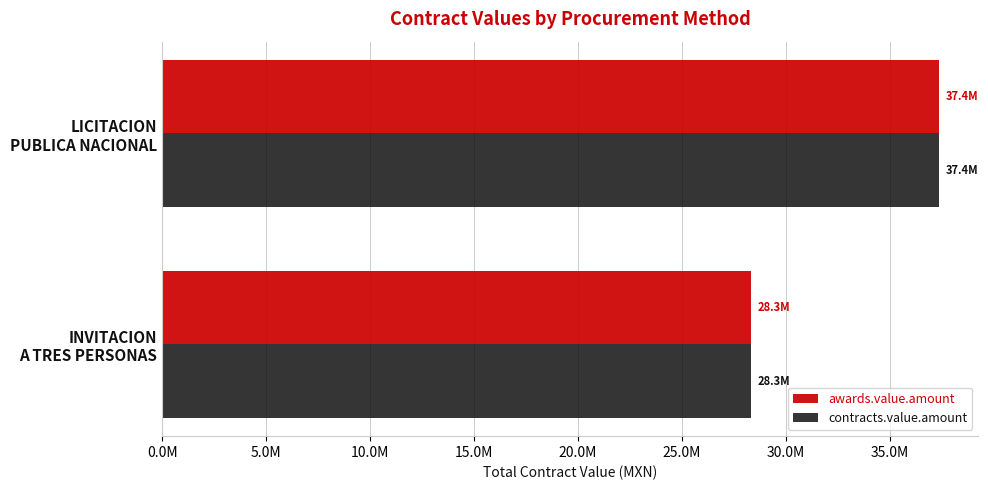

What is the difference between the maximum and minimum values in the awards.value.amount series?

9068407.1